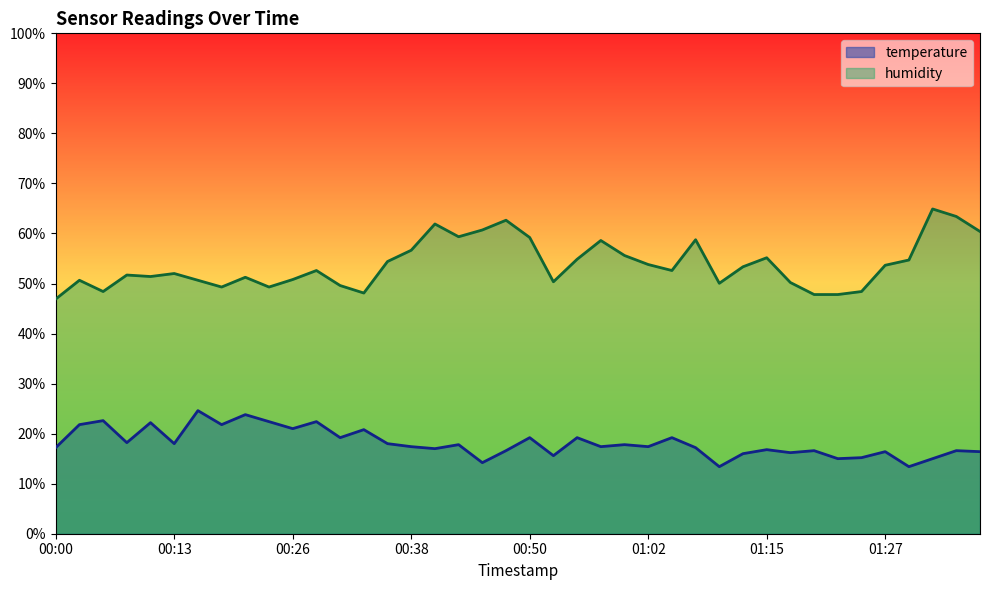

Reading right to left, list all the values displayed in this chart.

temperature: 16.4	16.6	15.0	13.4	16.4	15.2	15.0	16.6	16.2	16.8	16.0	13.4	17.2	19.2	17.4	17.8	17.4	19.2	15.6	19.2	16.6	14.2	17.8	17.0	17.4	18.0	20.8	19.2	22.4	21.0	22.4	23.8	21.8	24.6	18.0	22.2	18.2	22.6	21.8	17.2
humidity: 60.4	63.4	64.9	54.7	53.6	48.4	47.8	47.8	50.2	55.2	53.4	50.1	58.8	52.6	53.8	55.6	58.6	54.8	50.3	59.2	62.7	60.7	59.4	61.9	56.6	54.4	48.1	49.6	52.6	50.8	49.3	51.2	49.3	50.6	52.0	51.4	51.7	48.4	50.6	46.9